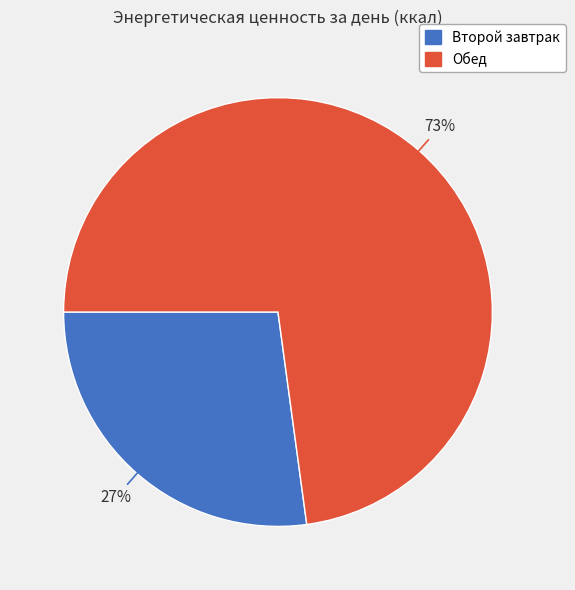

Count the number of slices in the pie.

2